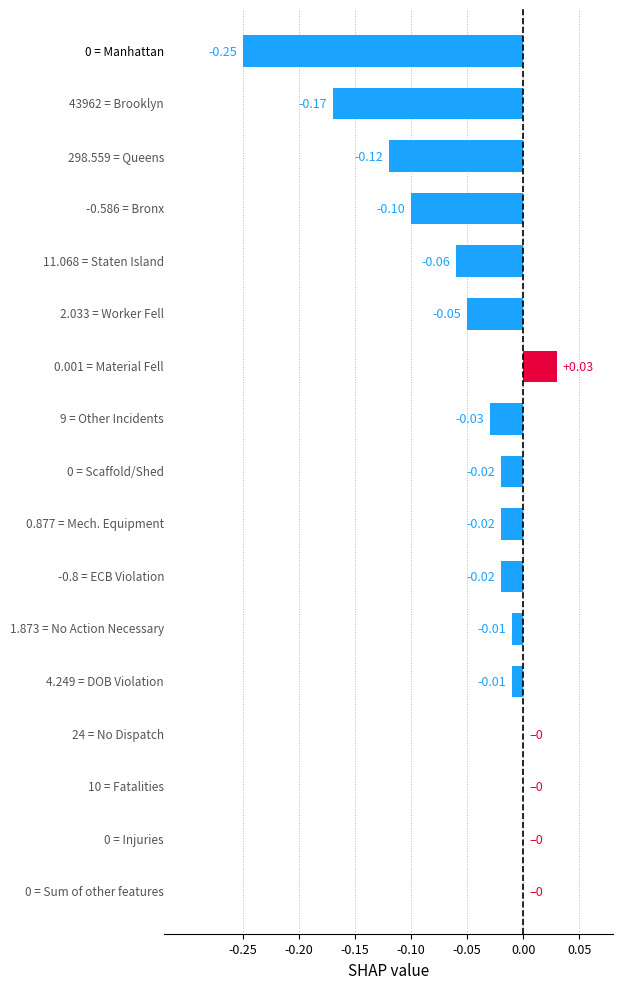

What is the sum of all values?

-0.8